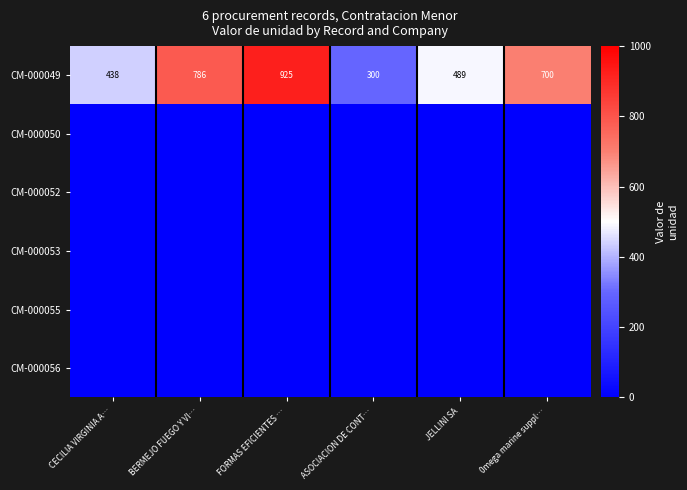

True or false: CM-000049 has a value of 925 at FORMAS EFICIENTES ….

True